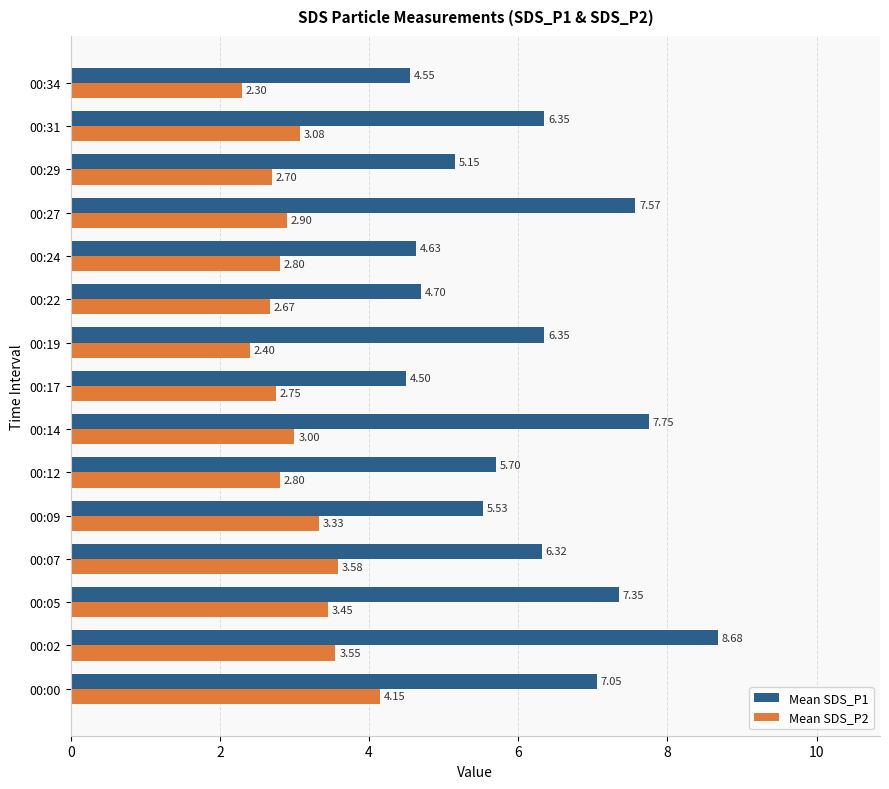

Rank the series by their maximum value, from lowest to highest.

Mean SDS_P2, Mean SDS_P1